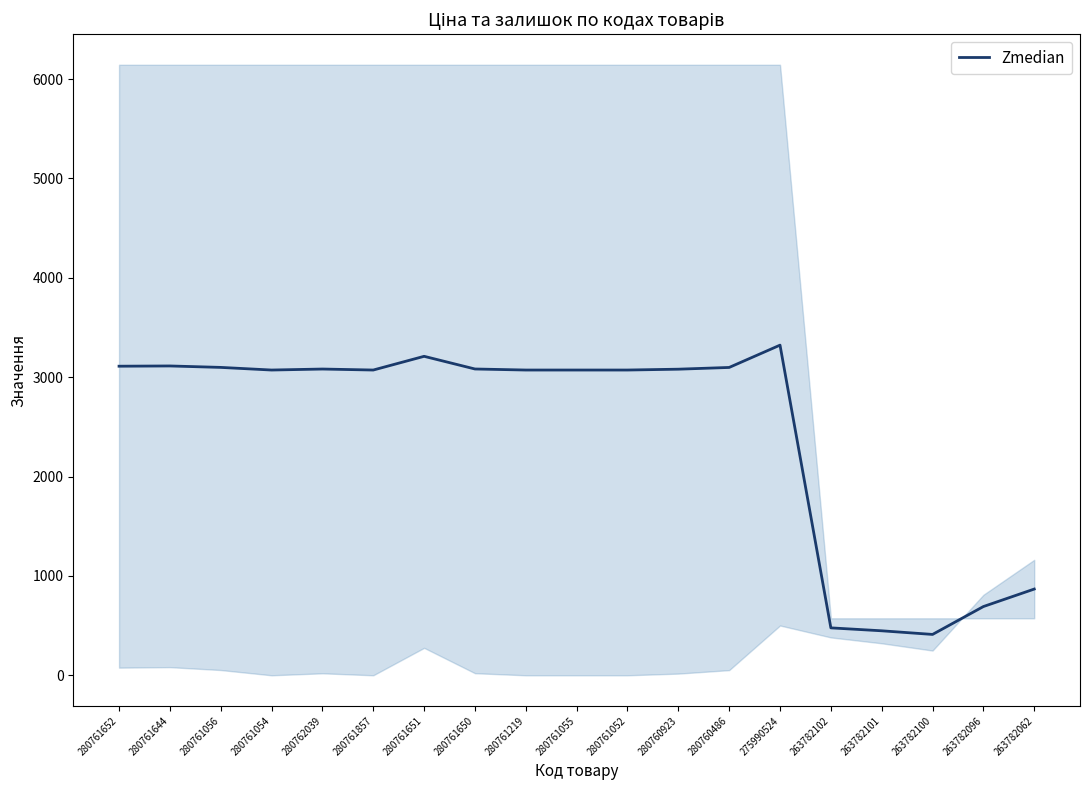

Rank the categories by value from highest to lowest.

275990524, 280761651, 280761644, 280761652, 280761056, 280760486, 280761650, 280762039, 280760923, 280761054, 280761857, 280761219, 280761055, 280761052, 263782062, 263782096, 263782102, 263782101, 263782100